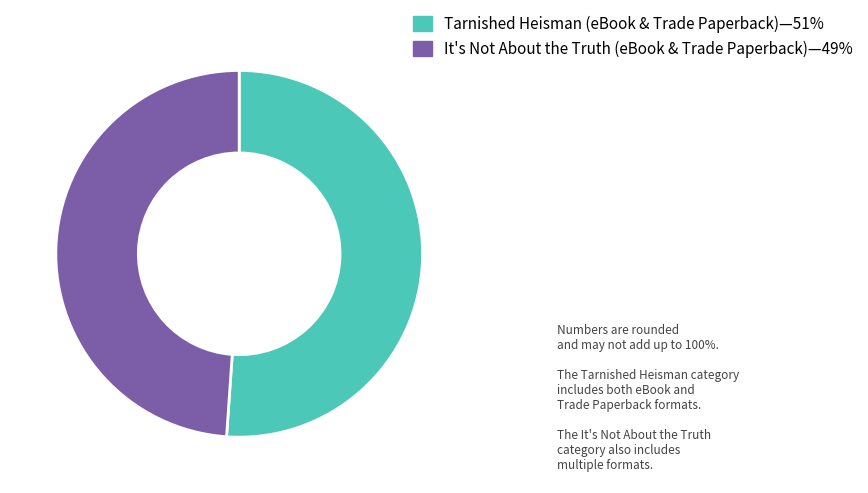

Does any single category account for the majority?

Yes